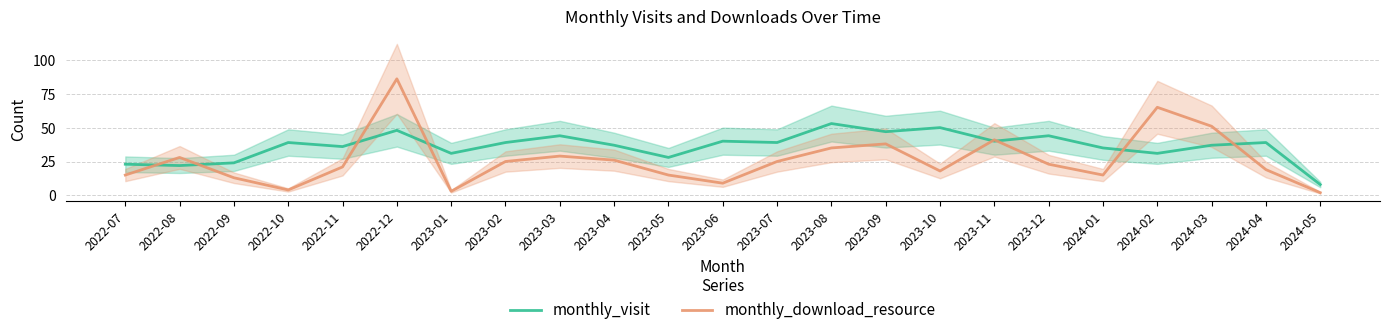

How many series are shown in this chart?

2